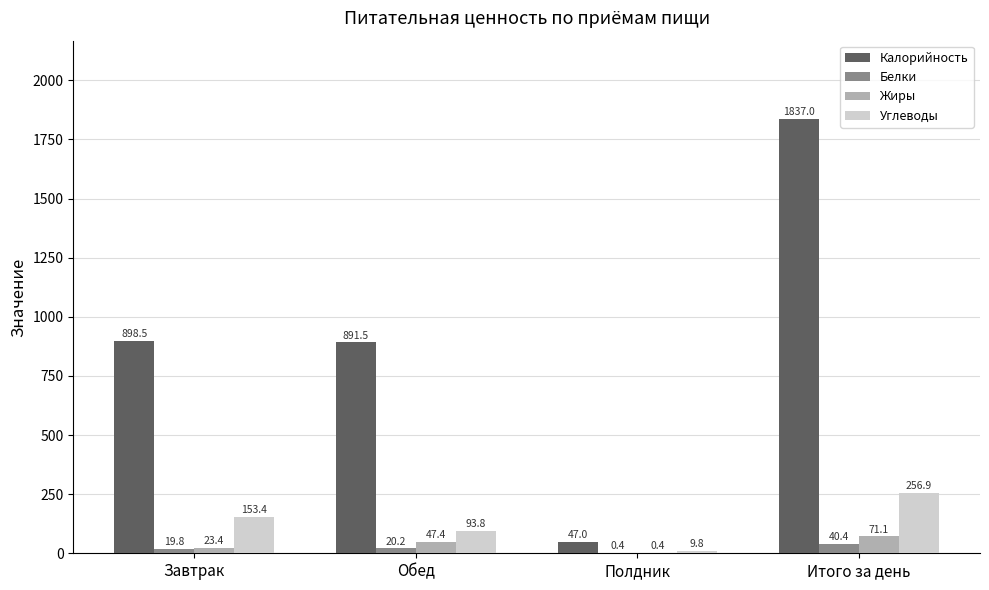

How many data points in Жиры are above 47?

2